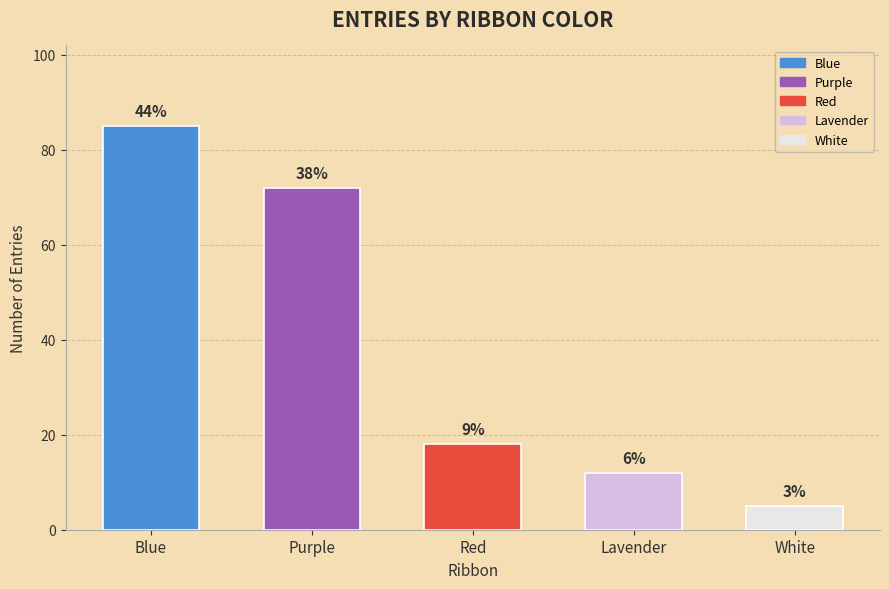

What is the sum of the values at White and Lavender?

17